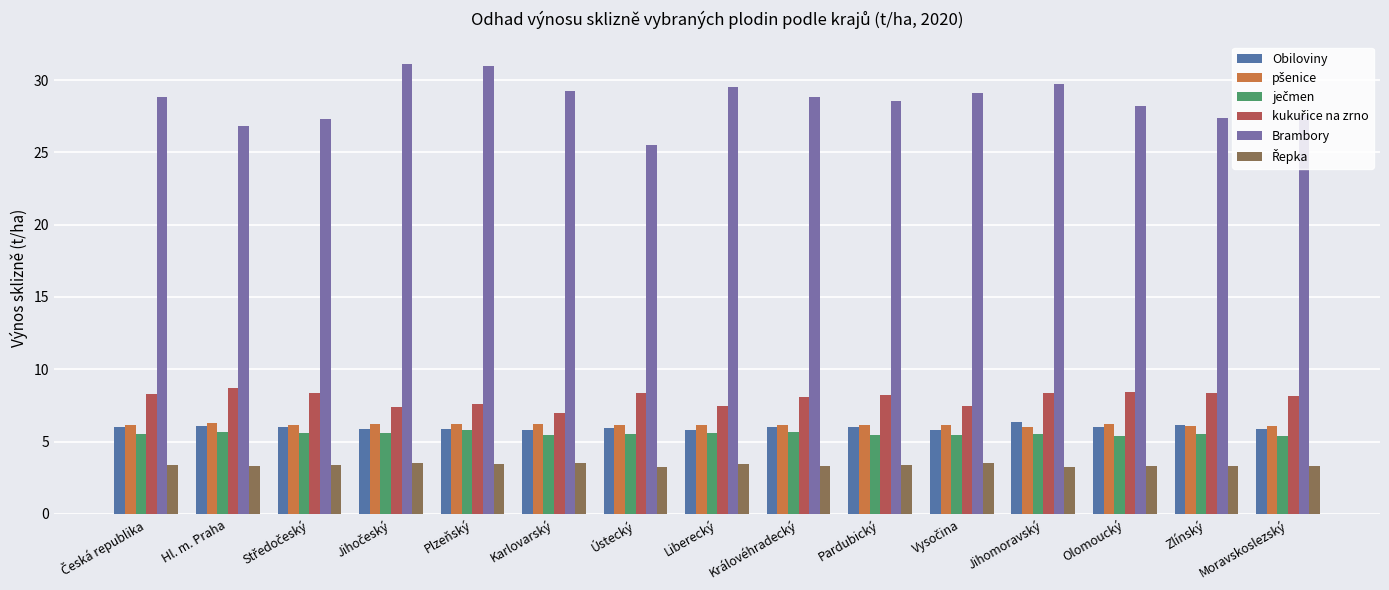

What is the value of the Brambory bar at the 4th from the left?

31.1